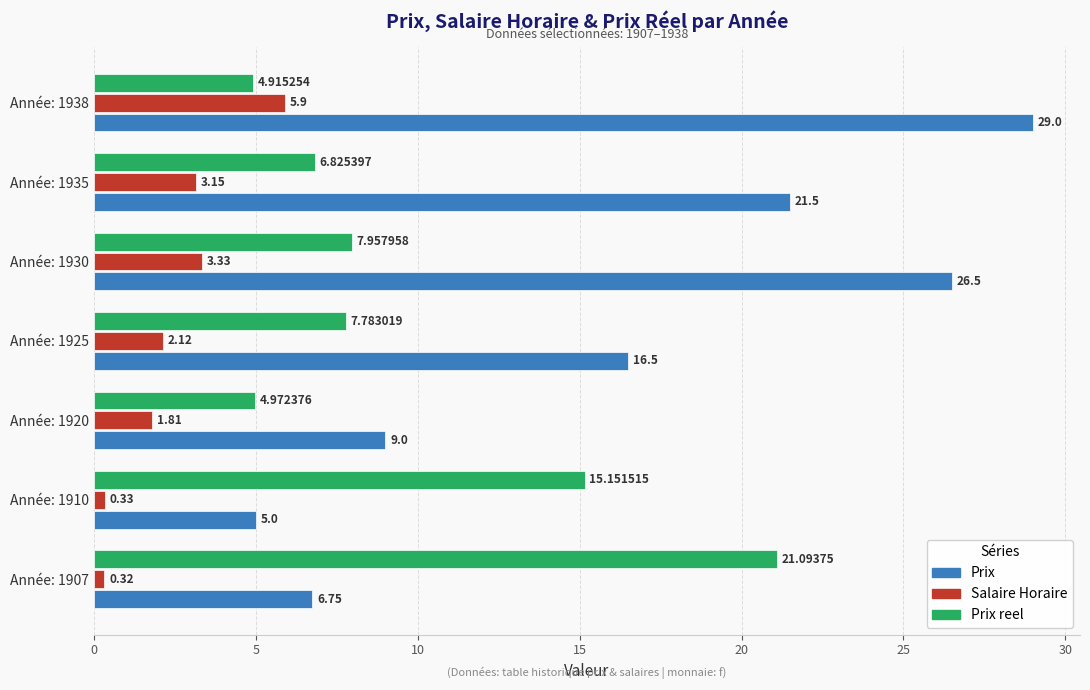

Rank the categories by Salaire Horaire value from highest to lowest.

Année: 1938, Année: 1930, Année: 1935, Année: 1925, Année: 1920, Année: 1910, Année: 1907